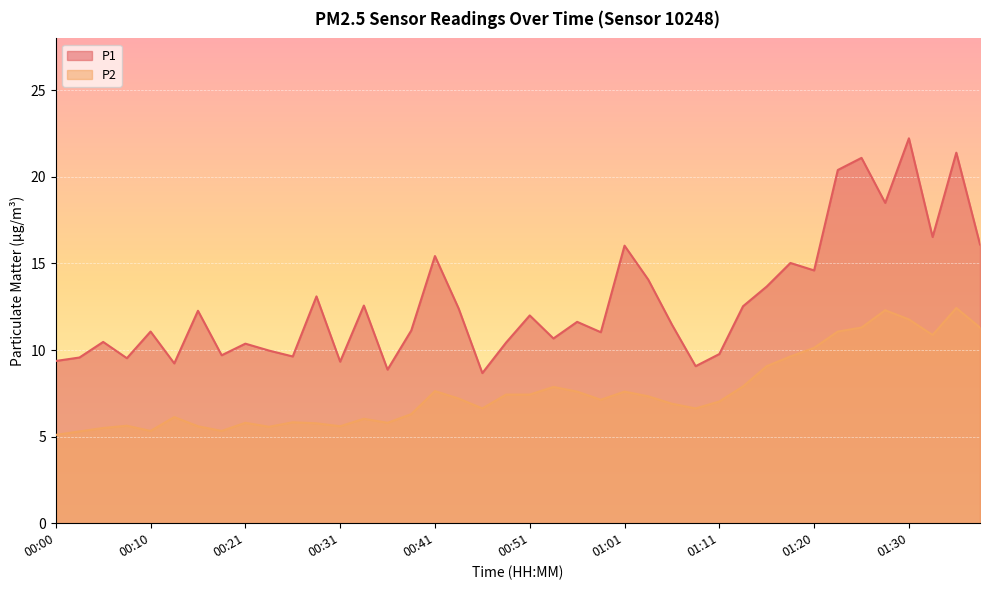

At which category is the sum across all series the highest?

01:30